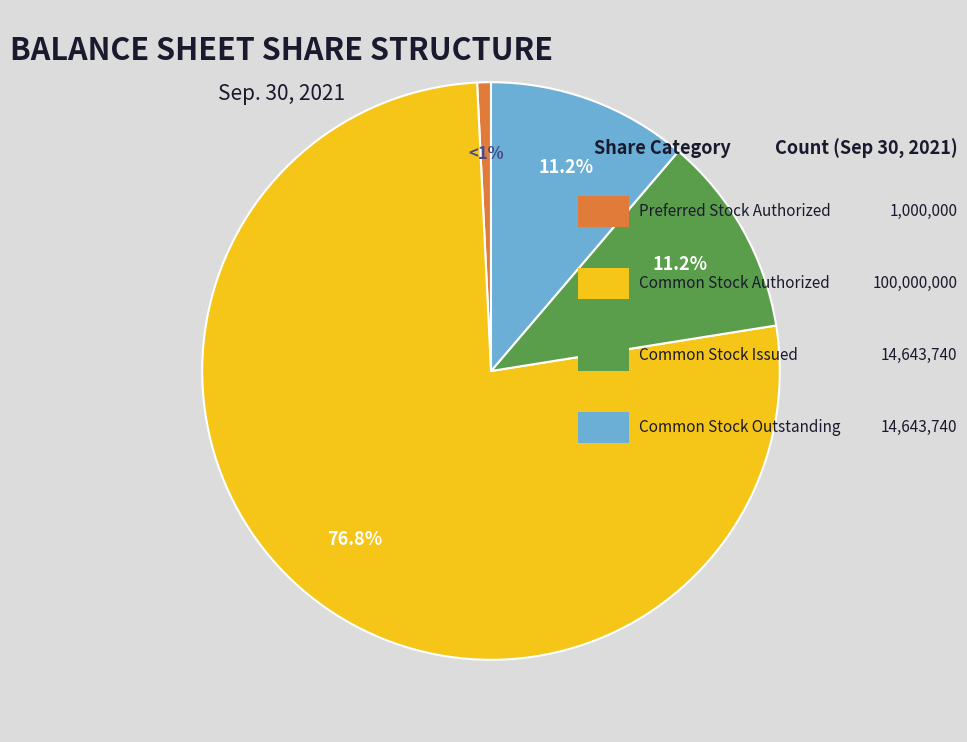

Is there a majority slice in this chart?

Yes